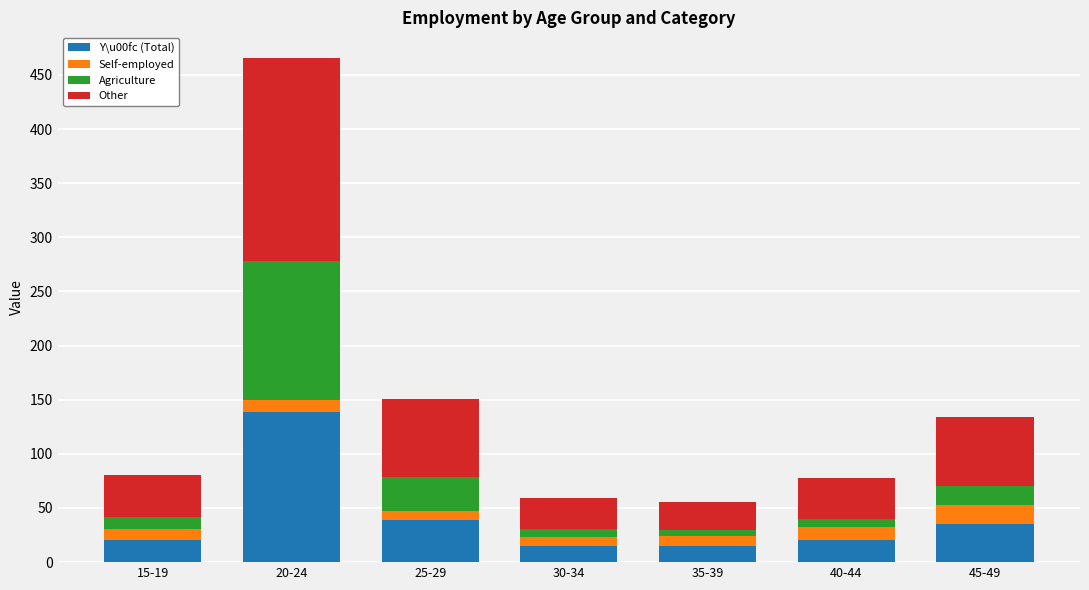

What is the sum of all Y\u00fc (Total) values?

284.4